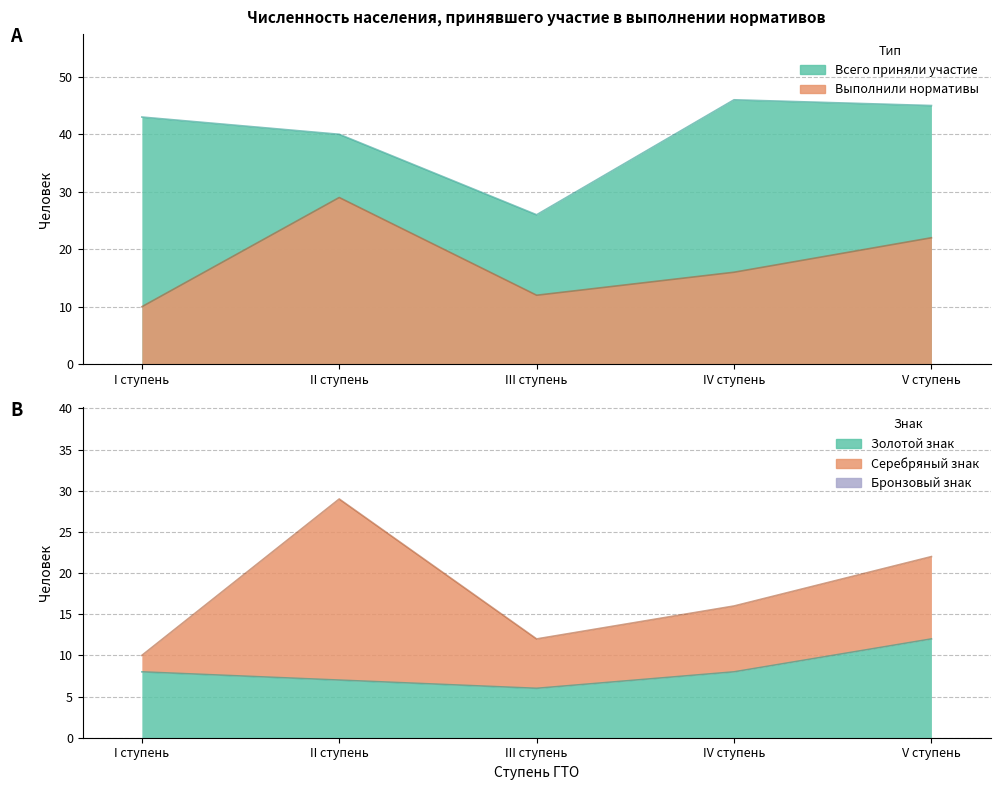

What is the spread (max minus min) of values at II ступень?

11